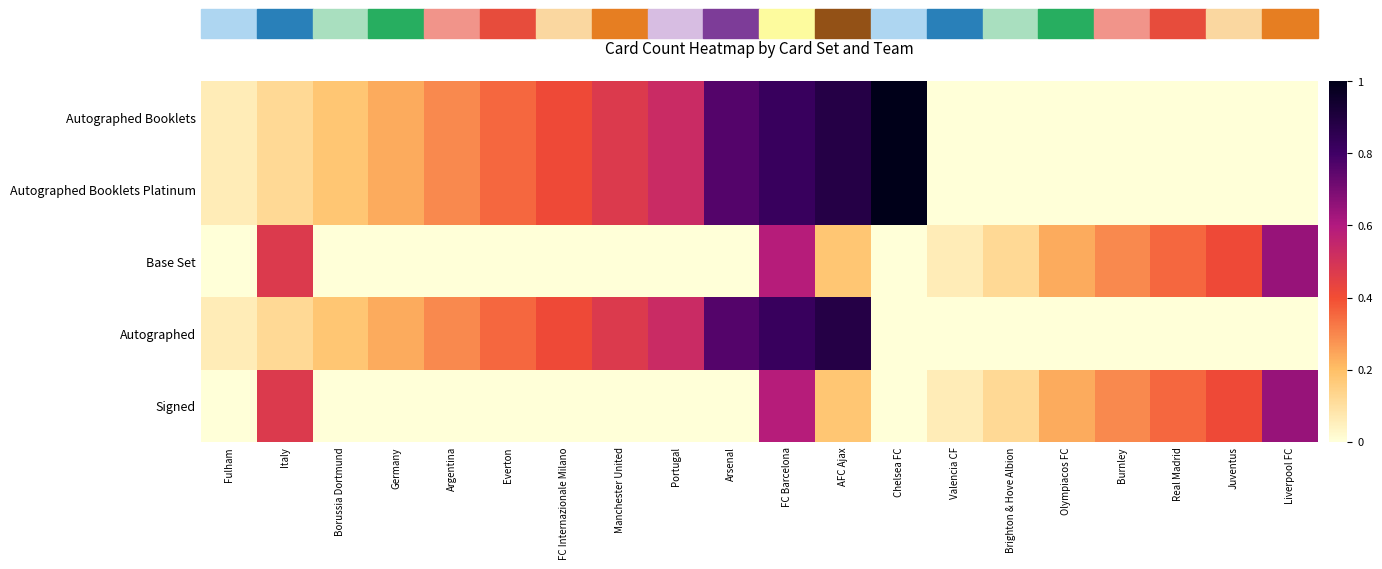

Reading left to right, what are all the values shown in this chart?

Autographed Booklets: Fulham=0.1	Italy=0.1	Borussia Dortmund=0.2	Germany=0.2	Argentina=0.3	Everton=0.4	FC Internazionale Milano=0.4	Manchester United=0.5	Portugal=0.5	Arsenal=0.8	FC Barcelona=0.8	AFC Ajax=0.9	Chelsea FC=1.0	Valencia CF=0.0	Brighton & Hove Albion=0.0	Olympiacos FC=0.0	Burnley=0.0	Real Madrid=0.0	Juventus=0.0	Liverpool FC=0.0
Autographed Booklets Platinum: Fulham=0.1	Italy=0.1	Borussia Dortmund=0.2	Germany=0.2	Argentina=0.3	Everton=0.4	FC Internazionale Milano=0.4	Manchester United=0.5	Portugal=0.5	Arsenal=0.8	FC Barcelona=0.8	AFC Ajax=0.9	Chelsea FC=1.0	Valencia CF=0.0	Brighton & Hove Albion=0.0	Olympiacos FC=0.0	Burnley=0.0	Real Madrid=0.0	Juventus=0.0	Liverpool FC=0.0
Base Set: Fulham=0.0	Italy=0.5	Borussia Dortmund=0.0	Germany=0.0	Argentina=0.0	Everton=0.0	FC Internazionale Milano=0.0	Manchester United=0.0	Portugal=0.0	Arsenal=0.0	FC Barcelona=0.6	AFC Ajax=0.2	Chelsea FC=0.0	Valencia CF=0.1	Brighton & Hove Albion=0.1	Olympiacos FC=0.2	Burnley=0.3	Real Madrid=0.4	Juventus=0.4	Liverpool FC=0.6
Autographed: Fulham=0.1	Italy=0.1	Borussia Dortmund=0.2	Germany=0.2	Argentina=0.3	Everton=0.4	FC Internazionale Milano=0.4	Manchester United=0.5	Portugal=0.5	Arsenal=0.8	FC Barcelona=0.8	AFC Ajax=0.9	Chelsea FC=0.0	Valencia CF=0.0	Brighton & Hove Albion=0.0	Olympiacos FC=0.0	Burnley=0.0	Real Madrid=0.0	Juventus=0.0	Liverpool FC=0.0
Signed: Fulham=0.0	Italy=0.5	Borussia Dortmund=0.0	Germany=0.0	Argentina=0.0	Everton=0.0	FC Internazionale Milano=0.0	Manchester United=0.0	Portugal=0.0	Arsenal=0.0	FC Barcelona=0.6	AFC Ajax=0.2	Chelsea FC=0.0	Valencia CF=0.1	Brighton & Hove Albion=0.1	Olympiacos FC=0.2	Burnley=0.3	Real Madrid=0.4	Juventus=0.4	Liverpool FC=0.6